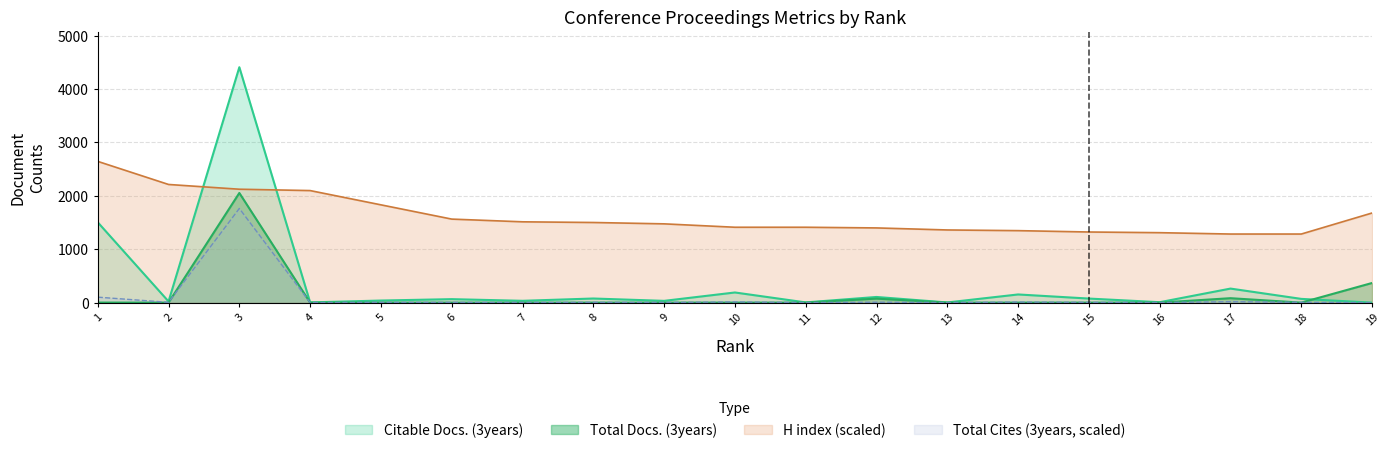

How many interior local peaks does the Citable Docs. (3years) series have?

7